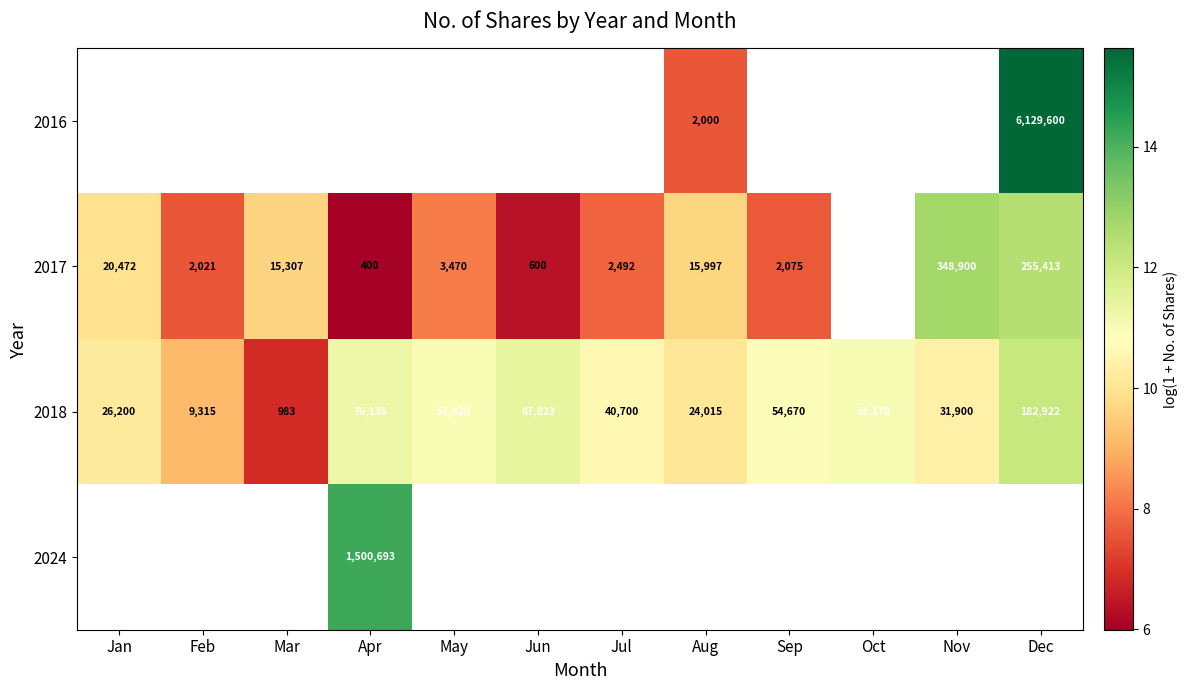

What is the spread (max minus min) of values at Dec?

3.5